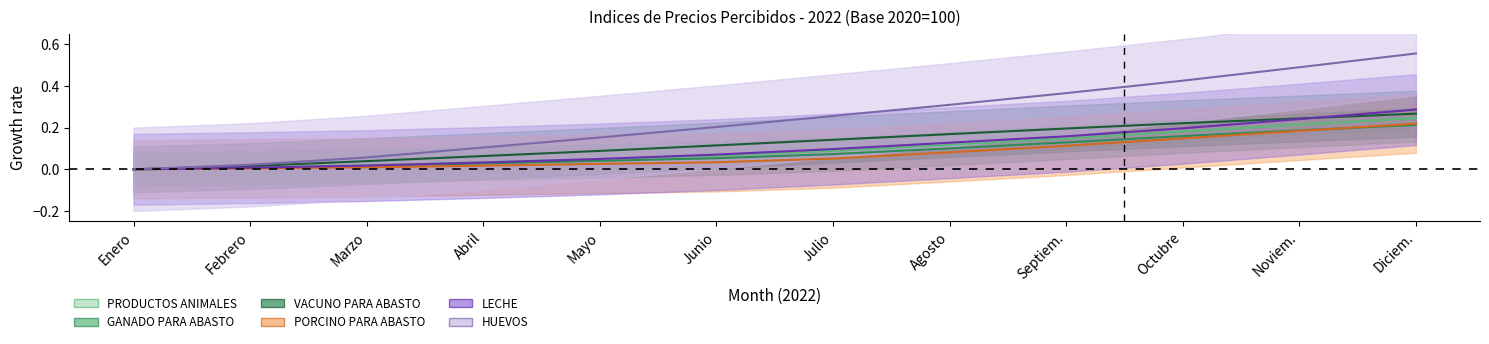

How many categories are shown in the chart?

12